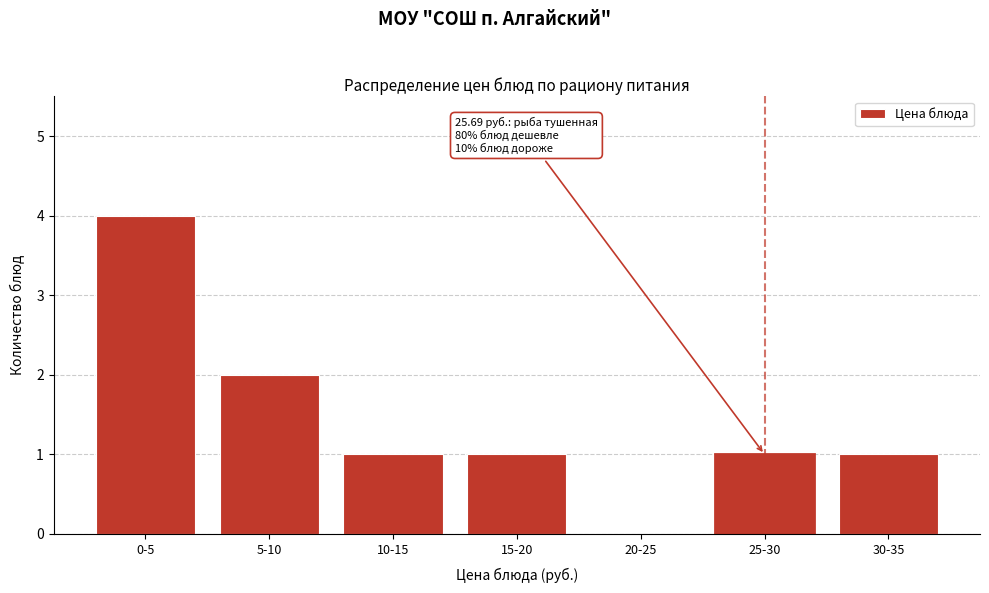

Reading left to right, list all the values displayed in this chart.

0-5=4	5-10=2	10-15=1	15-20=1	20-25=0	25-30=1	30-35=1